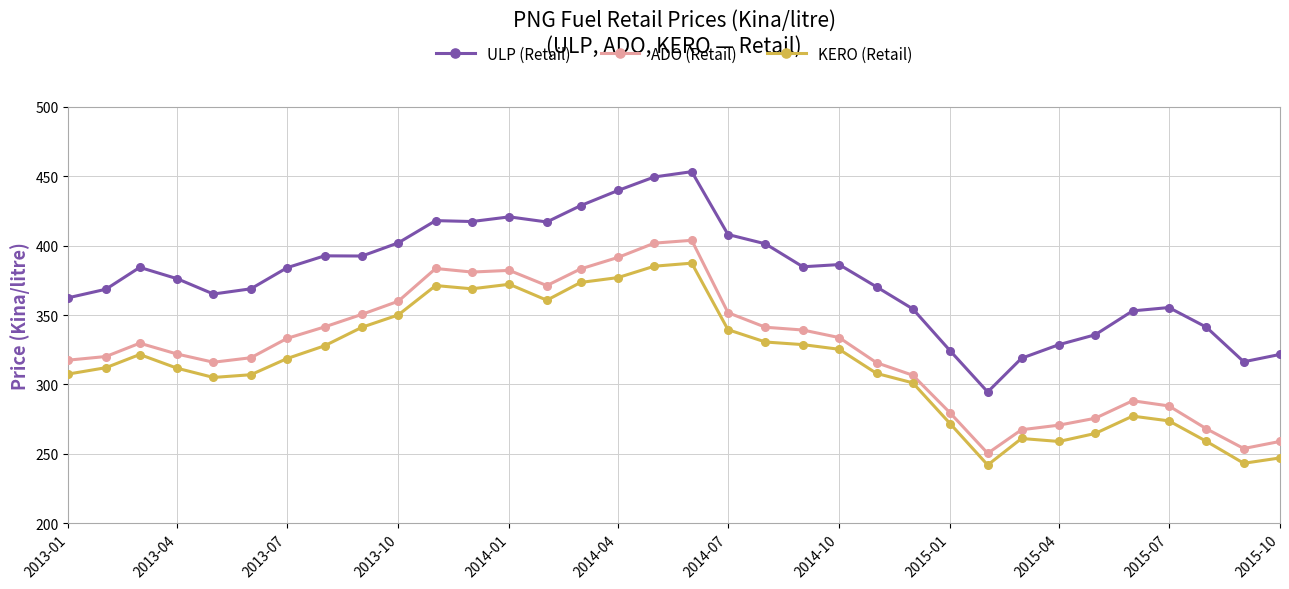

What is the value of the KERO (Retail) point at the 12th from the left?

368.9